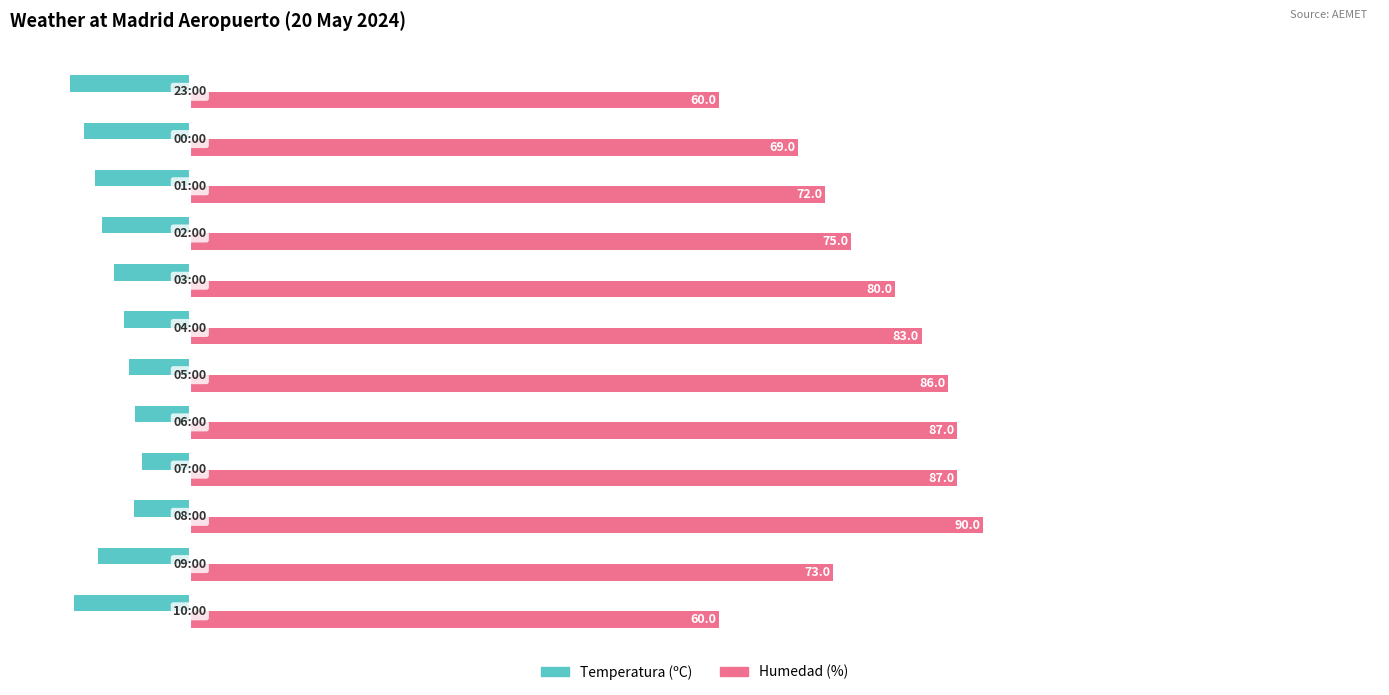

List the series in order of their peak value, highest first.

Humedad (%), Temperatura (ºC)